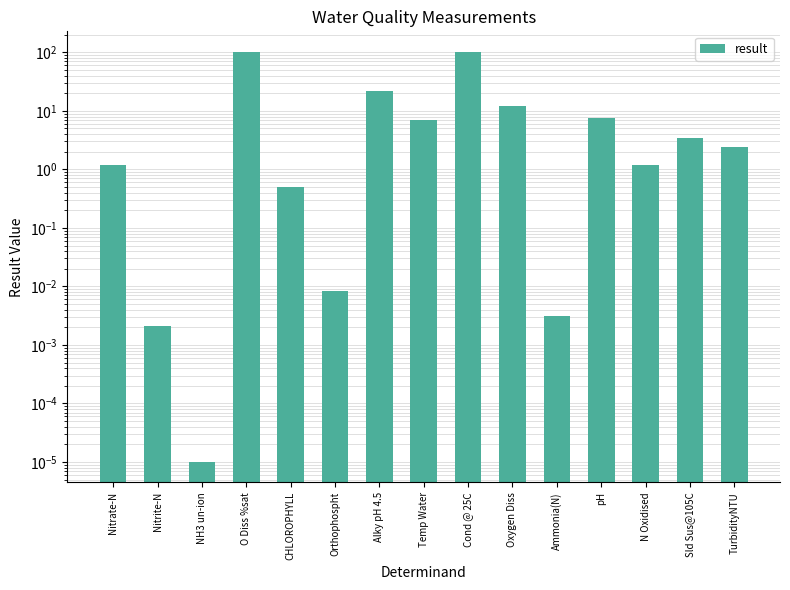

Are the bars horizontal?

No